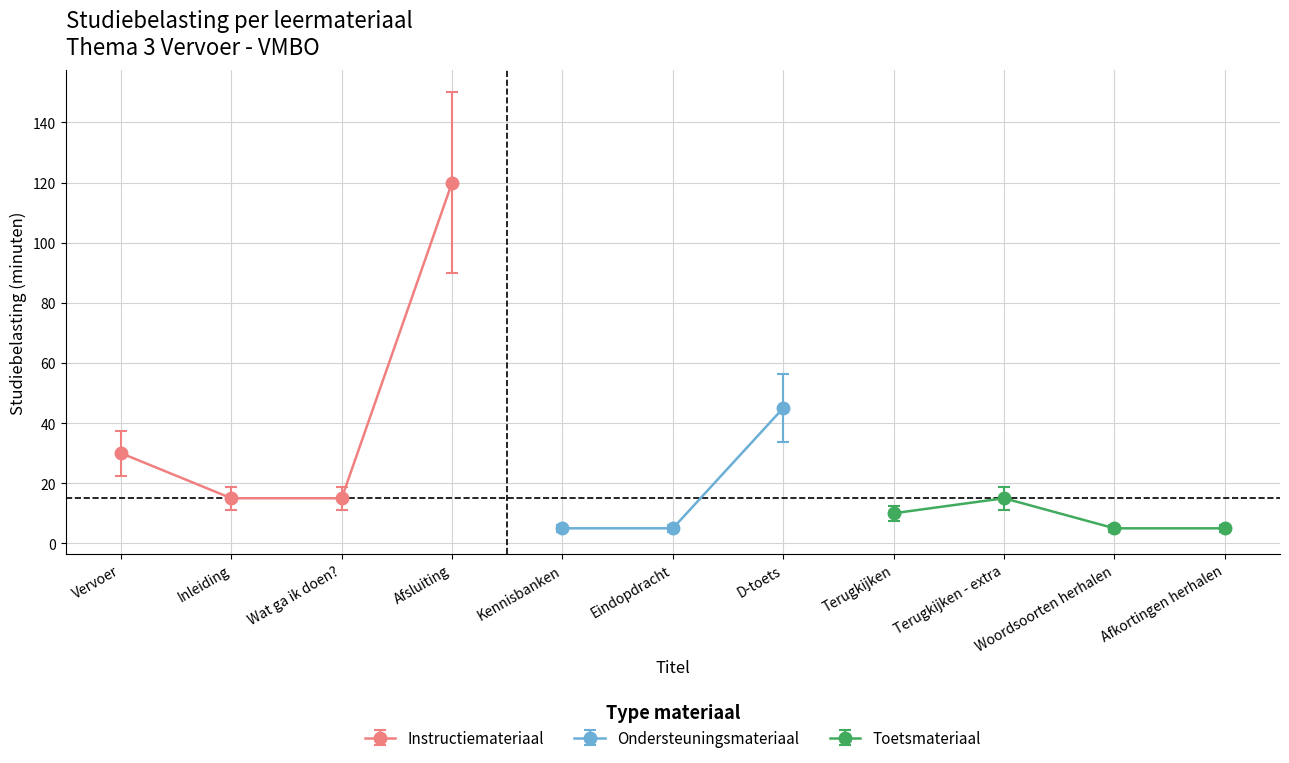

At which label is Instructiemateriaal closest to 67?

Vervoer